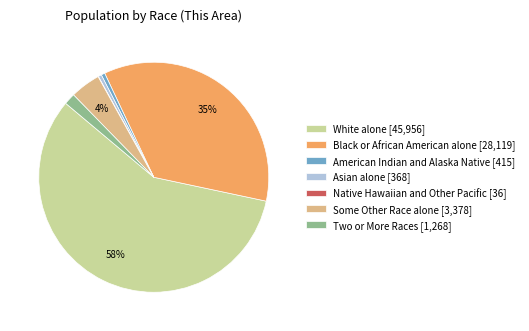

To the nearest percent, what portion does Two or More Races represent?

2%